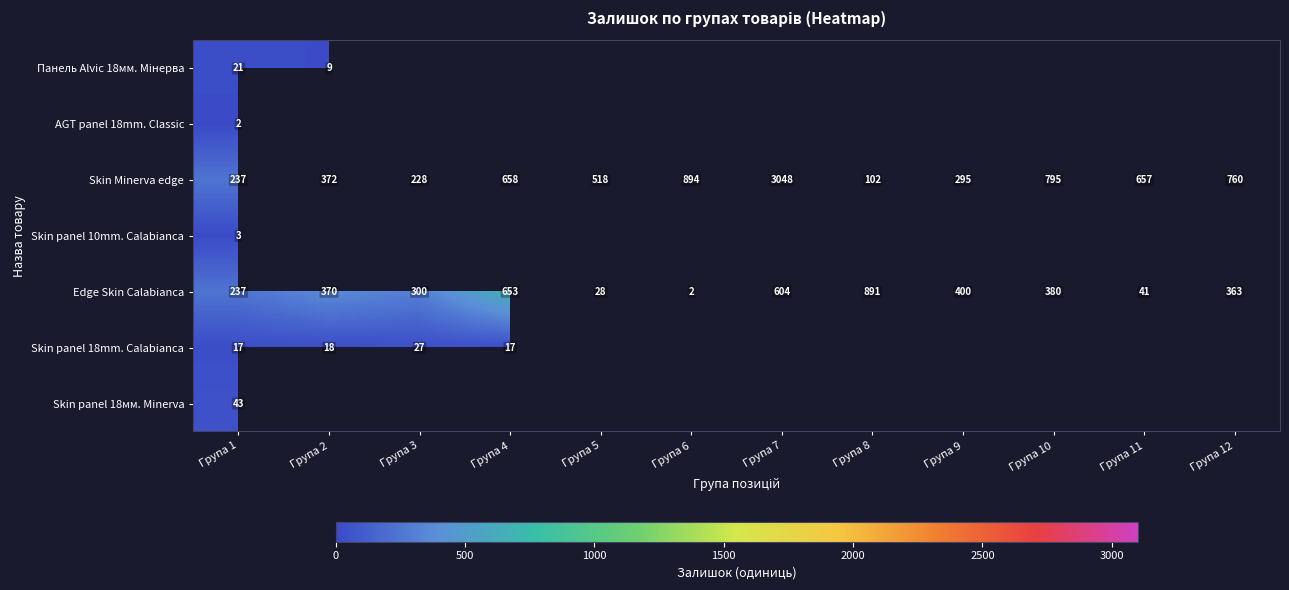

At which label does Skin Minerva edge reach its minimum?

Група 8